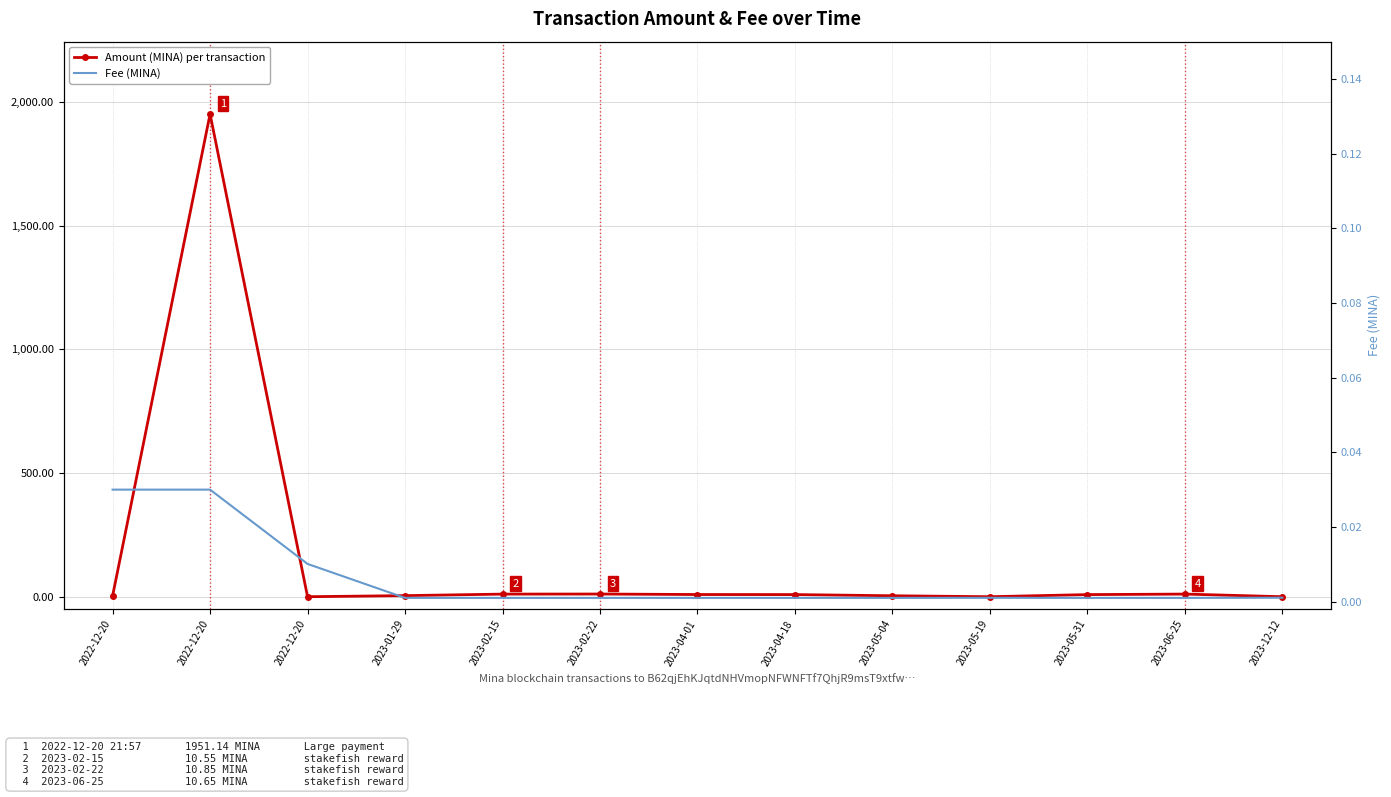

What is the total value across all series at 2022-12-20?

3.0